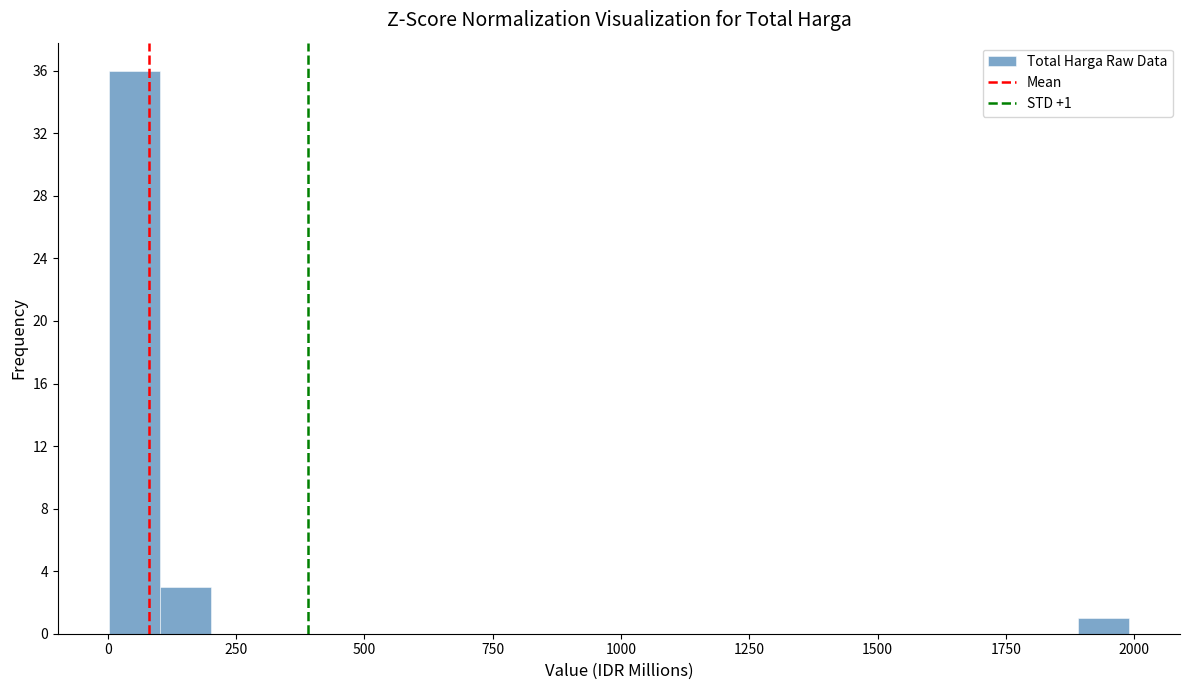

Read against the x-axis, roughly where is the centre of the tallest bar?

50